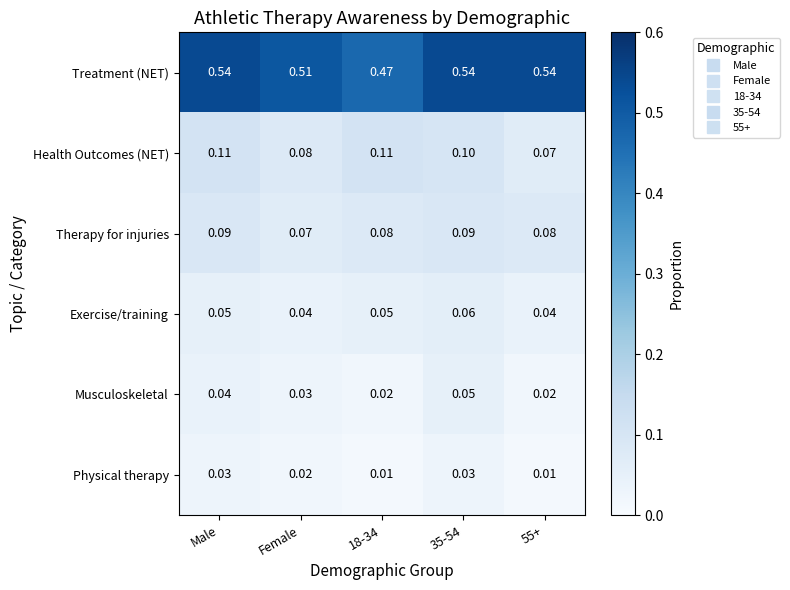

Which series has the largest total across all categories?

Treatment (NET)